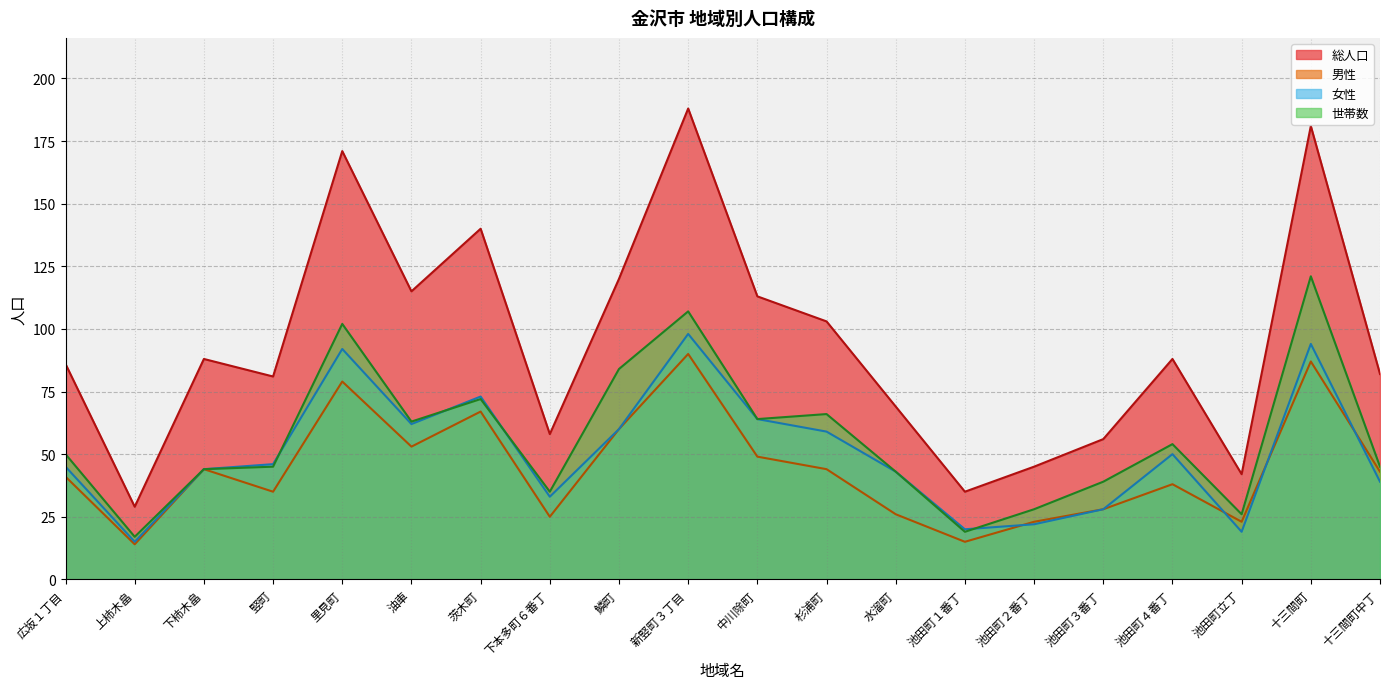

What is the label of the 8th point from the right?

水溜町